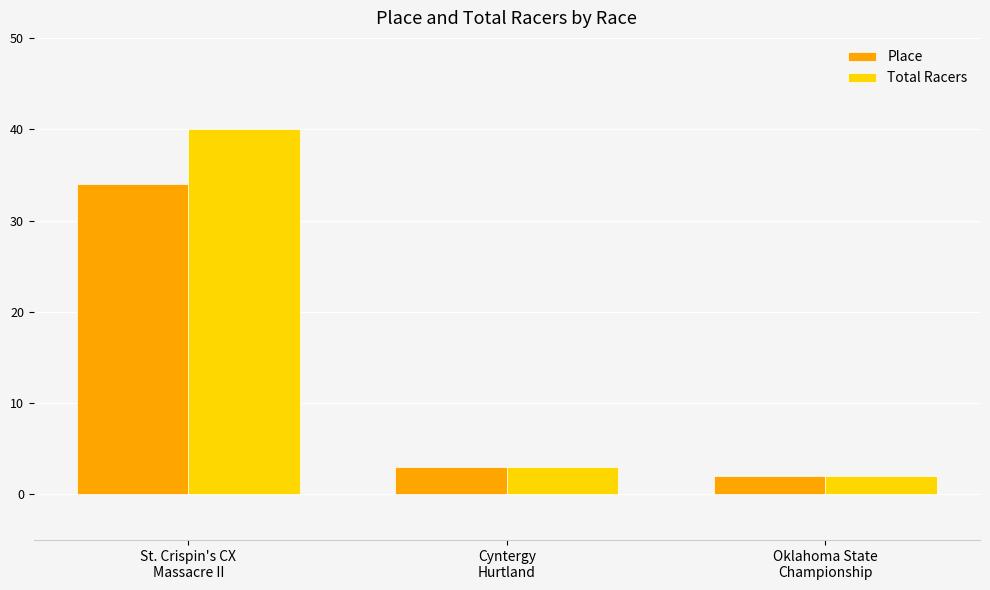

Which series has the largest range (max minus min)?

Total Racers